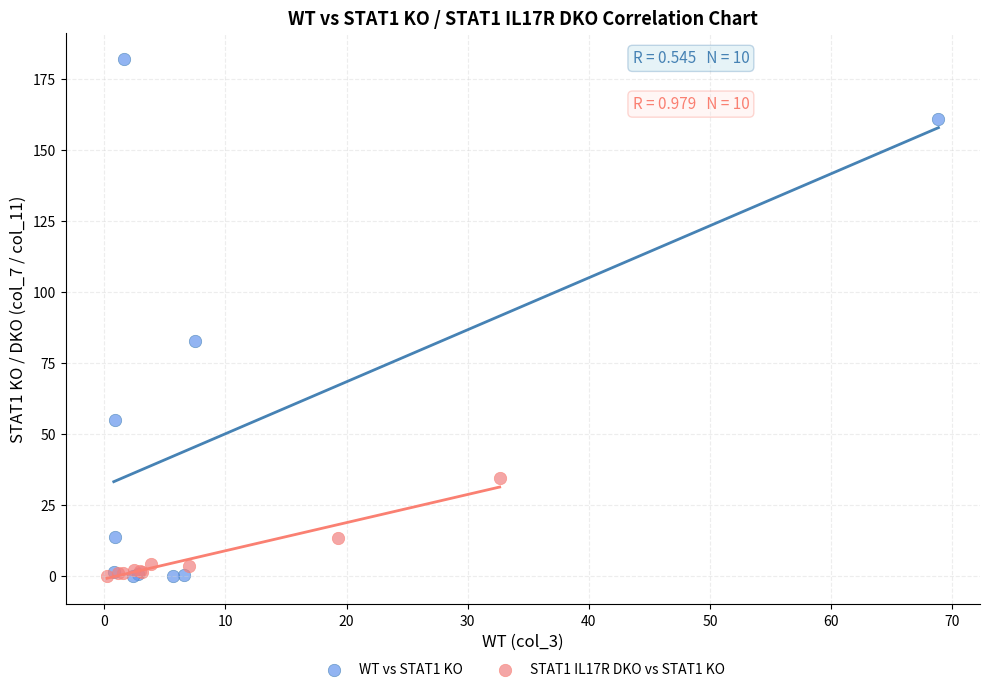

What are all the series names shown in the legend?

WT vs STAT1 KO, STAT1 IL17R DKO vs STAT1 KO